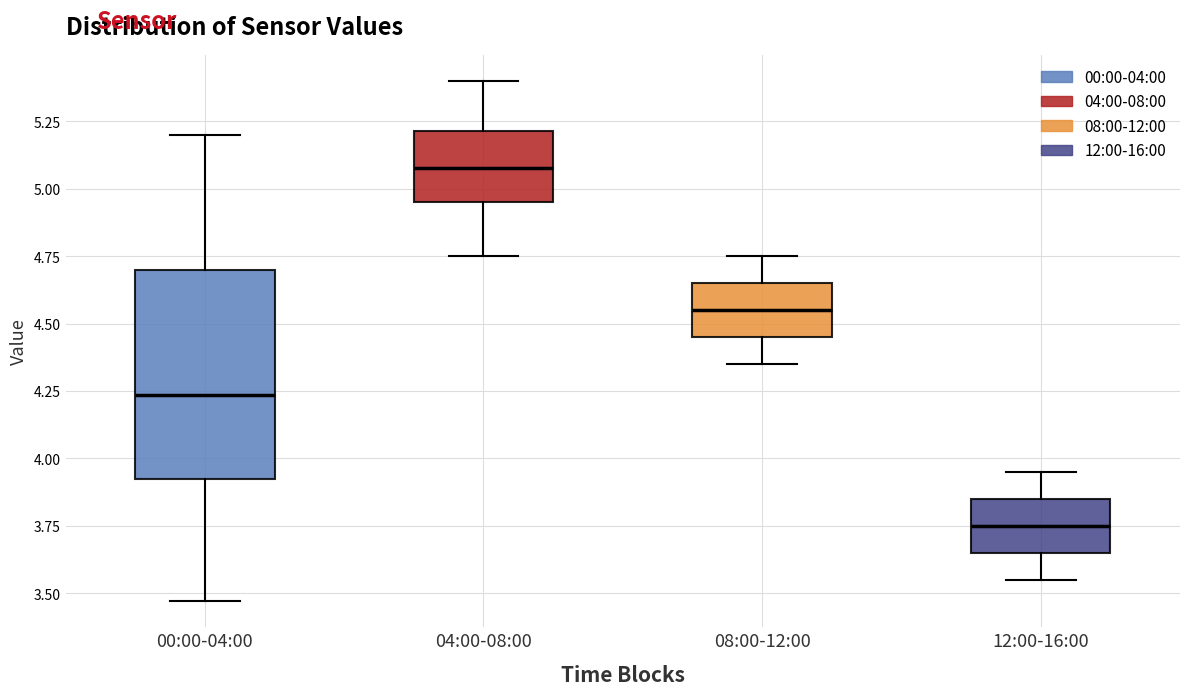

Which box has the lowest median line?

12:00-16:00